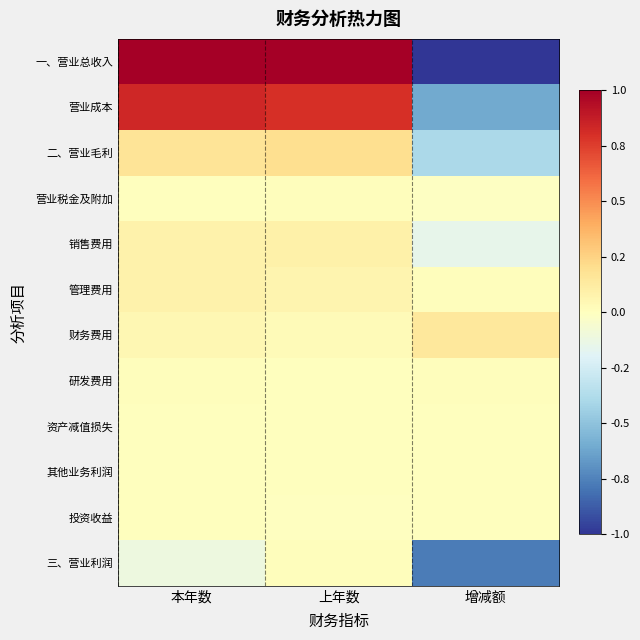

Which series has the largest range (max minus min)?

一、营业总收入